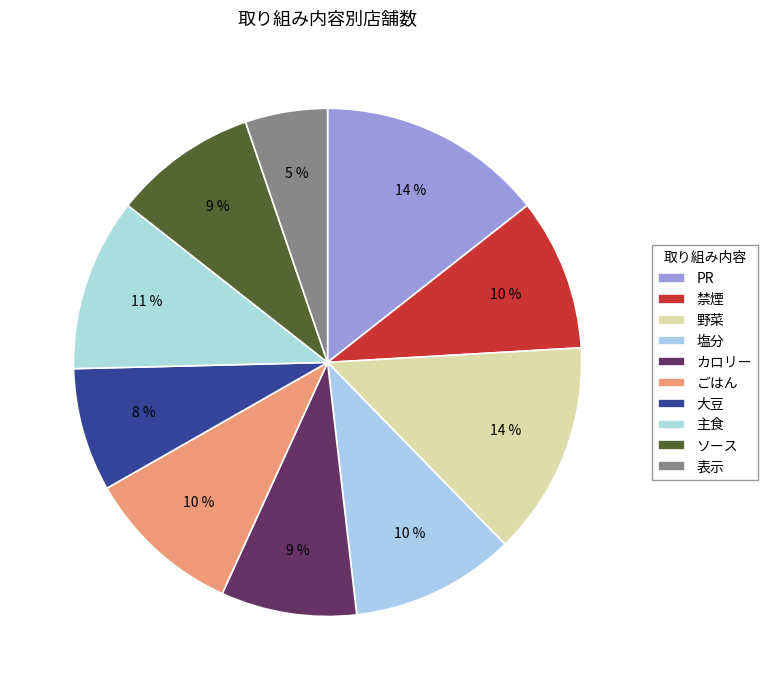

To the nearest percent, what percentage of the pie is 野菜?

14%